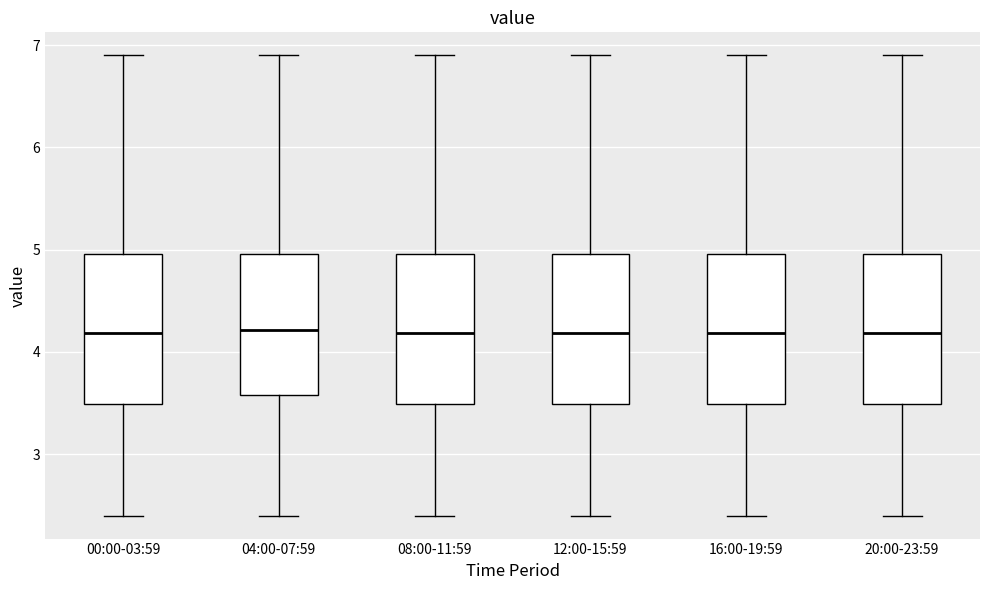

Reading left to right, transcribe this box plot: for each box, give where its median line is, the range the box spans, and where its two whiskers end, as read against the y-axis. The values are not printed on the chart, so give them approximately, as read against the axis.

00:00-03:59: median 4.2, box 3.5 to 5.0, whiskers 2.4 to 6.9
04:00-07:59: median 4.2, box 3.6 to 5.0, whiskers 2.4 to 6.9
08:00-11:59: median 4.2, box 3.5 to 5.0, whiskers 2.4 to 6.9
12:00-15:59: median 4.2, box 3.5 to 5.0, whiskers 2.4 to 6.9
16:00-19:59: median 4.2, box 3.5 to 5.0, whiskers 2.4 to 6.9
20:00-23:59: median 4.2, box 3.5 to 5.0, whiskers 2.4 to 6.9